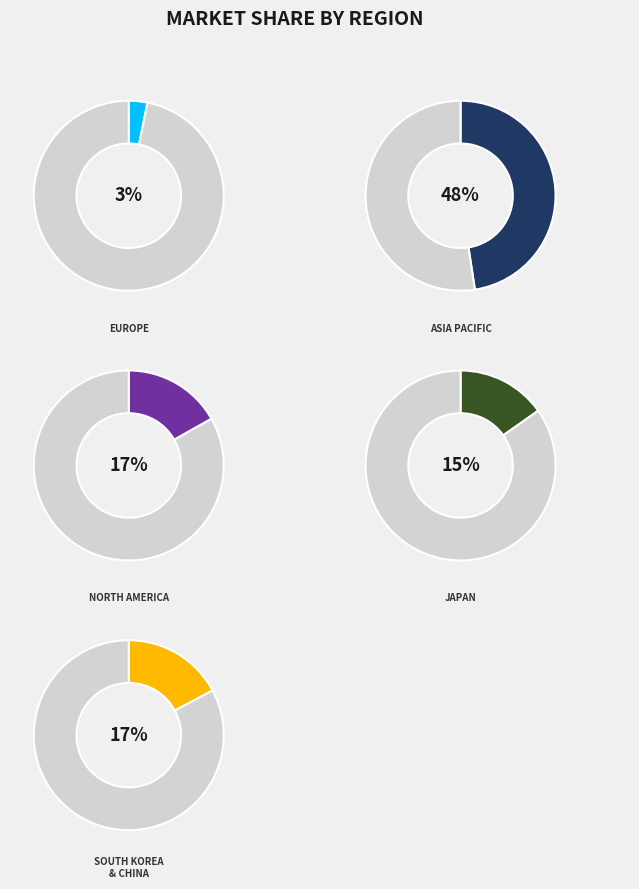

The United Kingdom slice represents 11% of the pie. True or false?

False